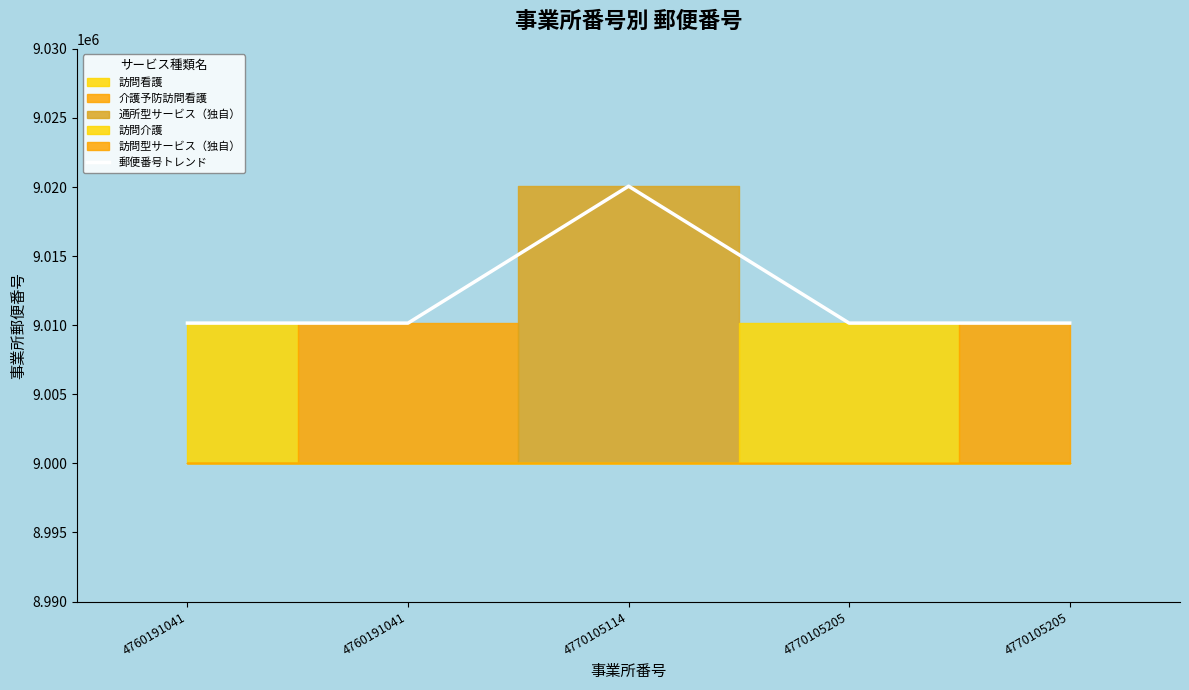

What is the ratio of the value at 4760191041 to the value at 4770105205?

1.0